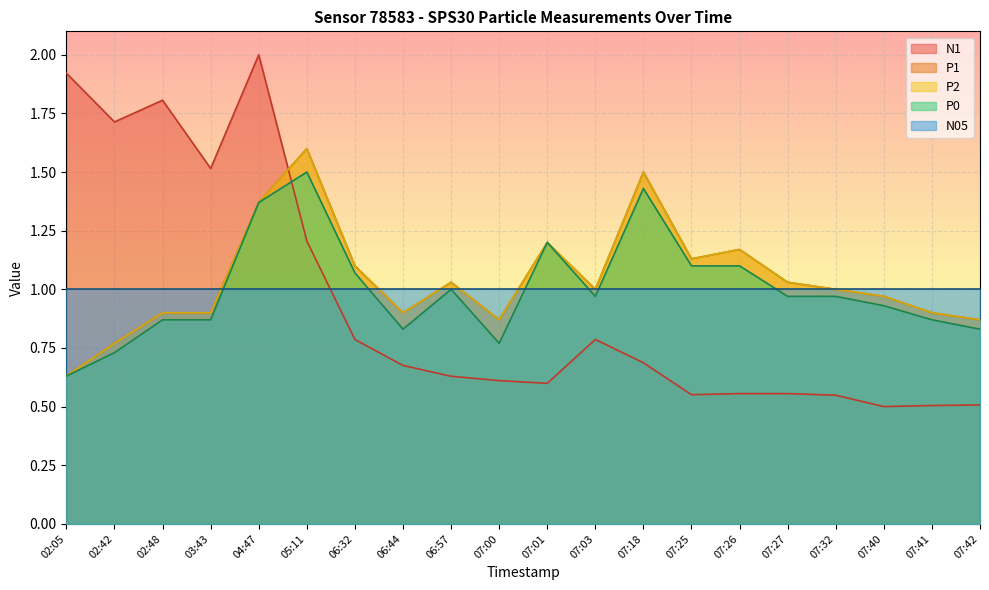

How many lines are shown in the chart?

5